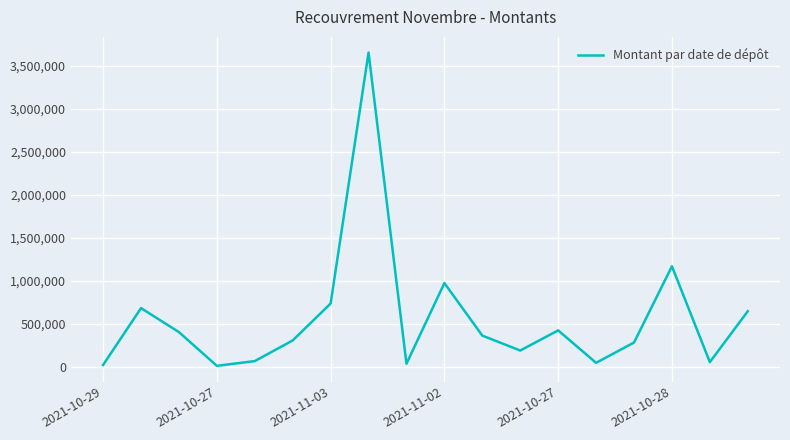

What is the maximum value shown in the chart?

3656520